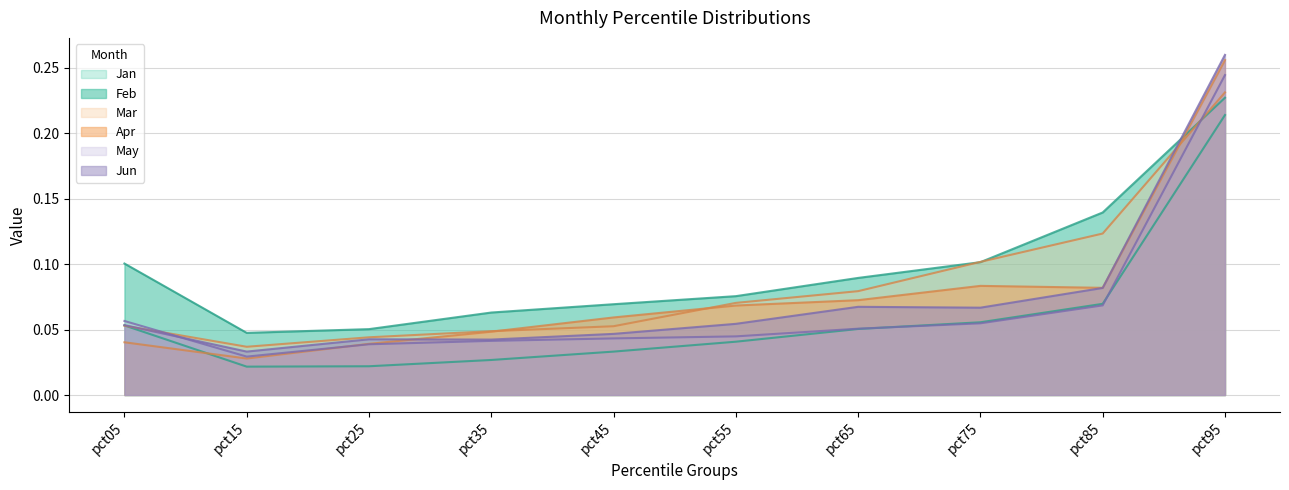

True or false: Jan has more than 0 points higher than both neighbors.

False